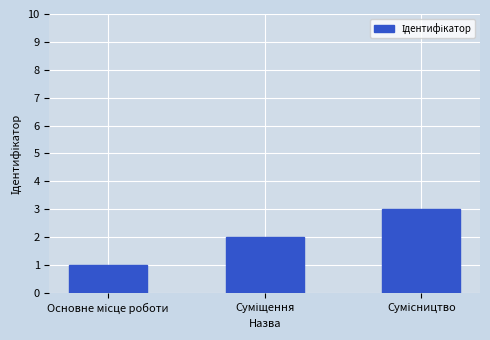

What is the sum of all values?

6